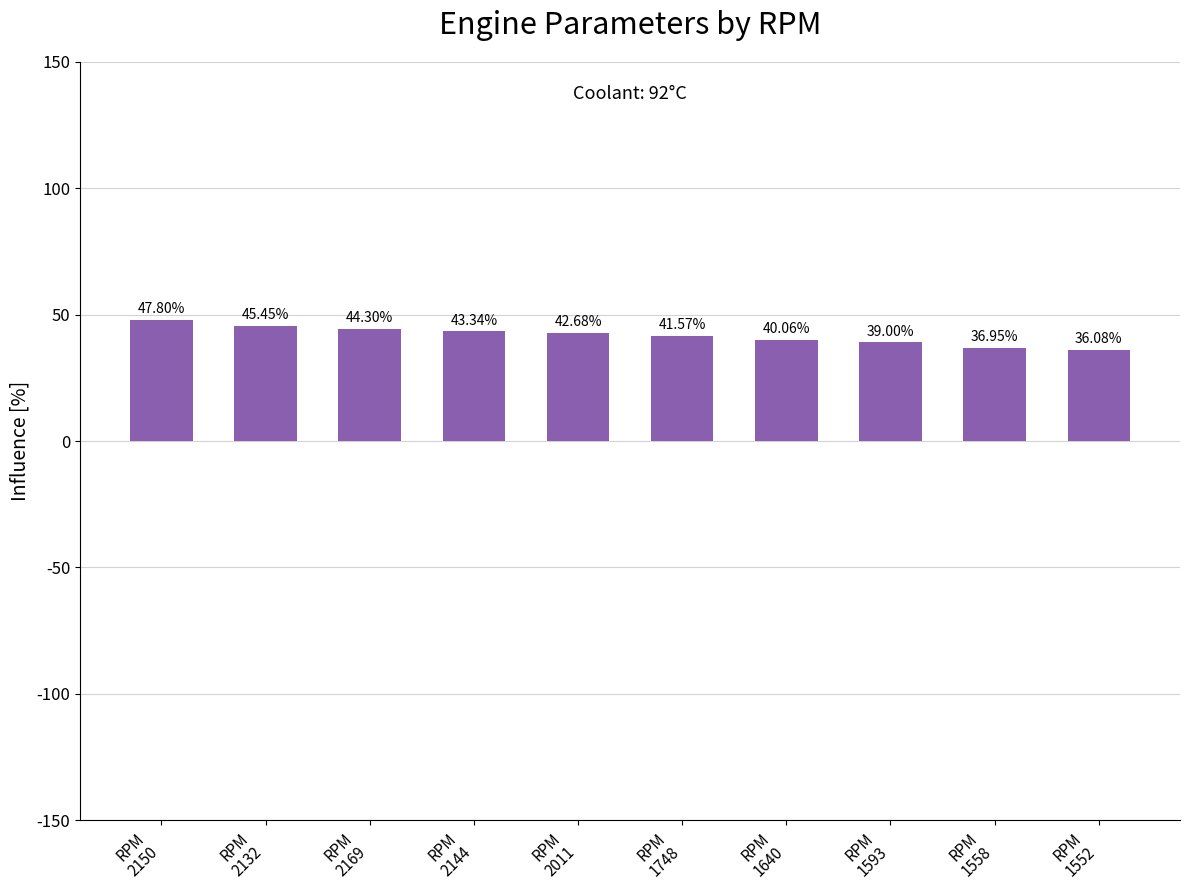

Reading right to left, extract all data points from this chart.

RPM
1552=36.1	RPM
1558=37.0	RPM
1593=39.0	RPM
1640=40.1	RPM
1748=41.6	RPM
2011=42.7	RPM
2144=43.3	RPM
2169=44.3	RPM
2132=45.5	RPM
2150=47.8